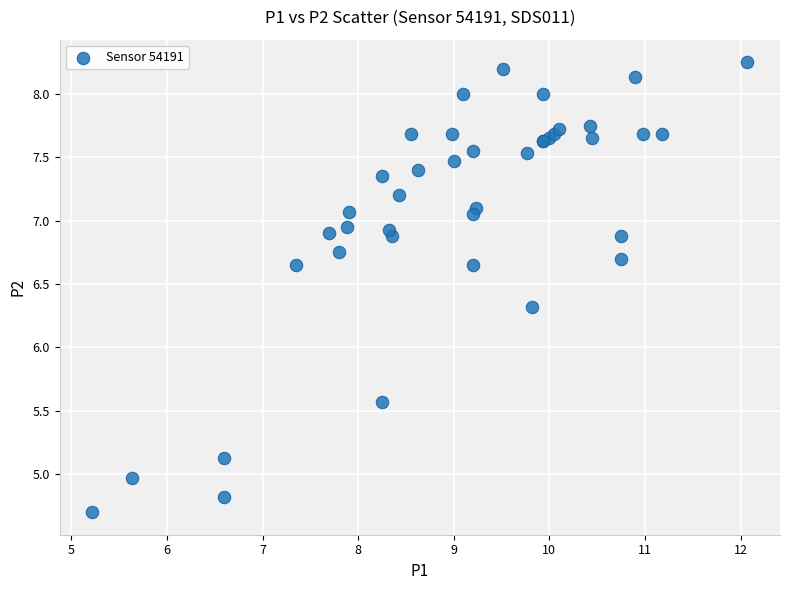

What Y value in the scatter plot is closest to 6?

6.3